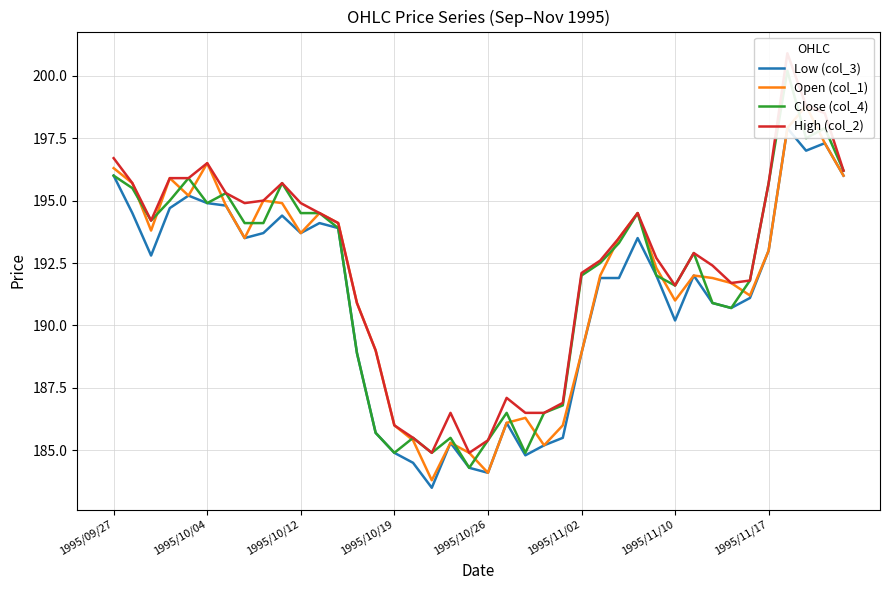

True or false: Close (col_4) has more than 0 points higher than both neighbors.

True